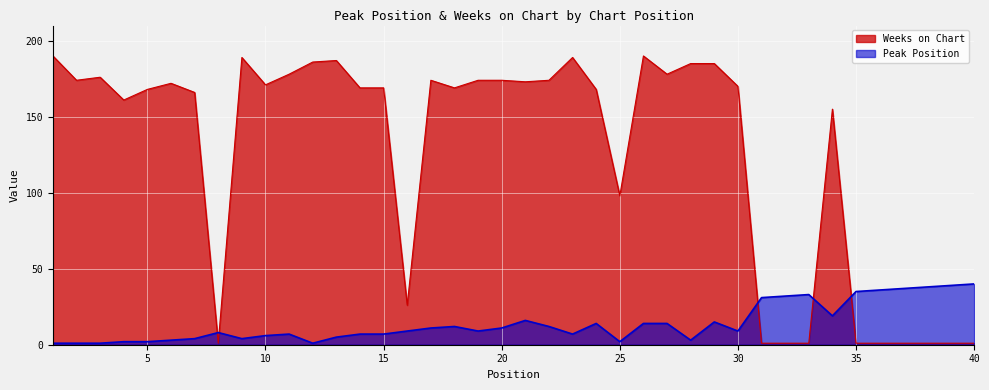

What is the difference between the Peak Position values at 32 and 25?

30